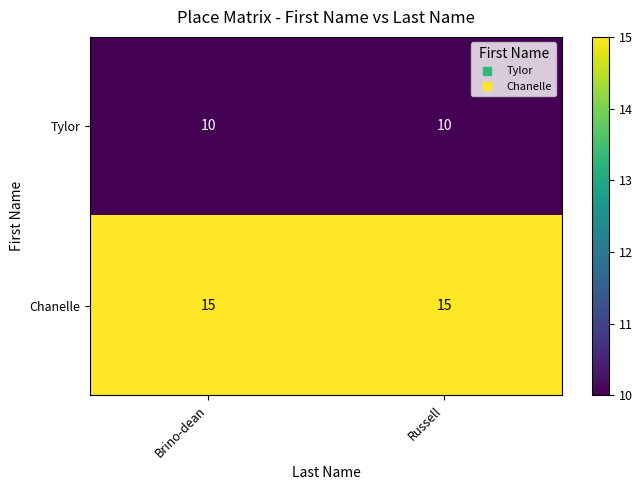

At how many categories does at least one series exceed 10?

2